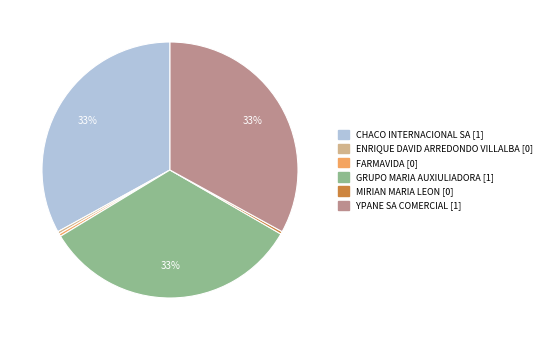

What is the ratio of the value at GRUPO MARIA AUXIULIADORA to the value at YPANE SA COMERCIAL?

1.0